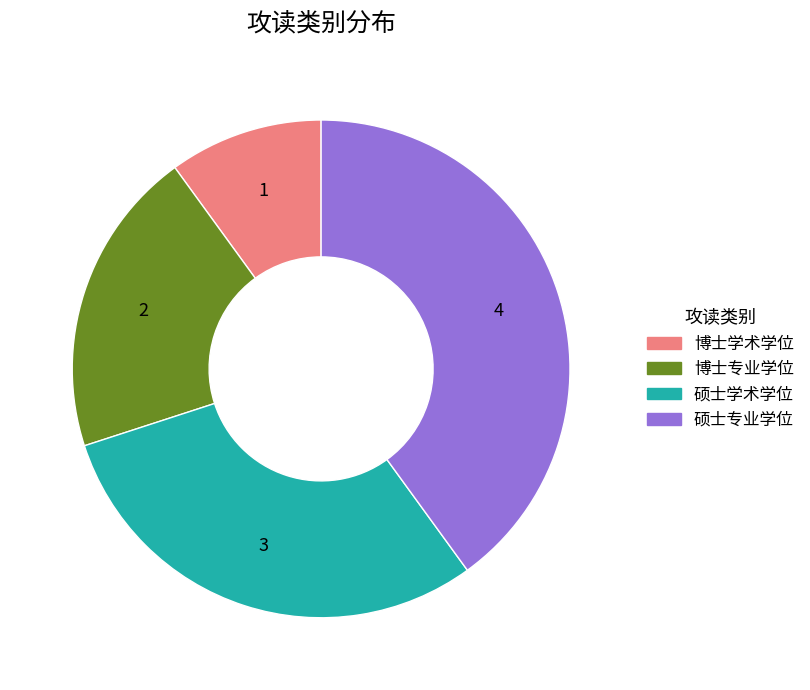

Which has a higher value, 博士学术学位 or 硕士专业学位?

硕士专业学位